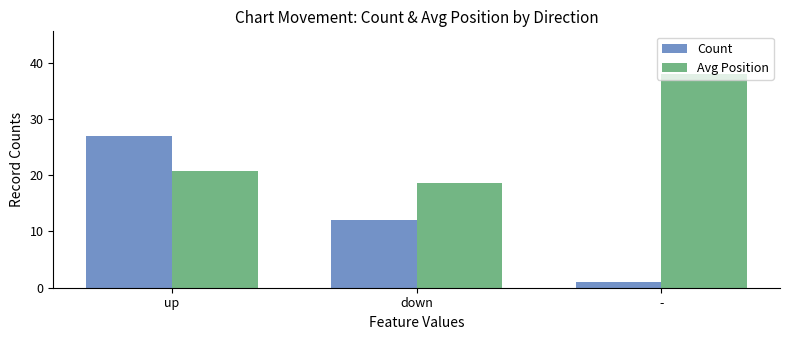

What position from the left is down?

2